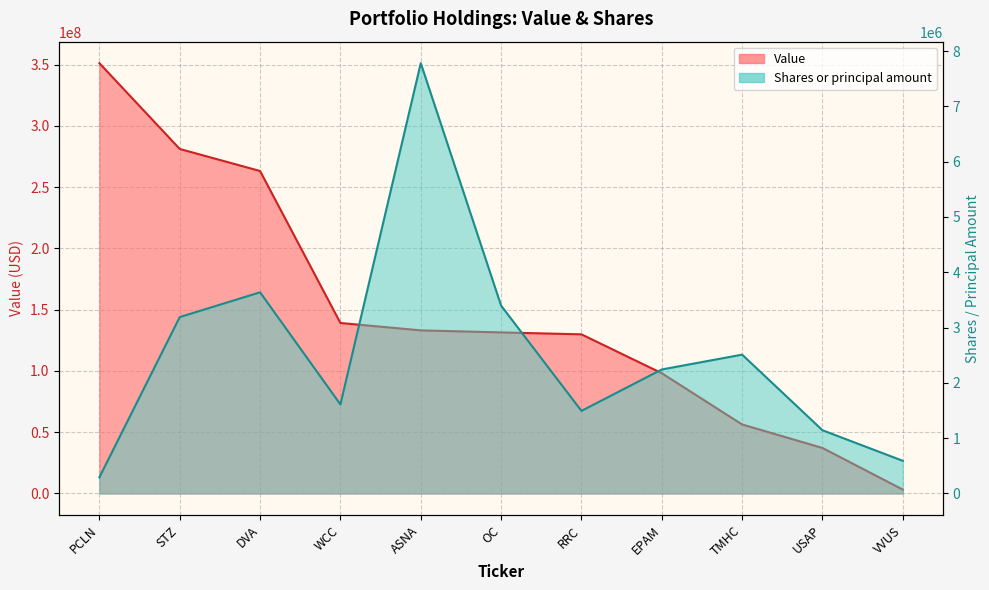

How many values in the Shares or principal amount series are below 2242119?

5